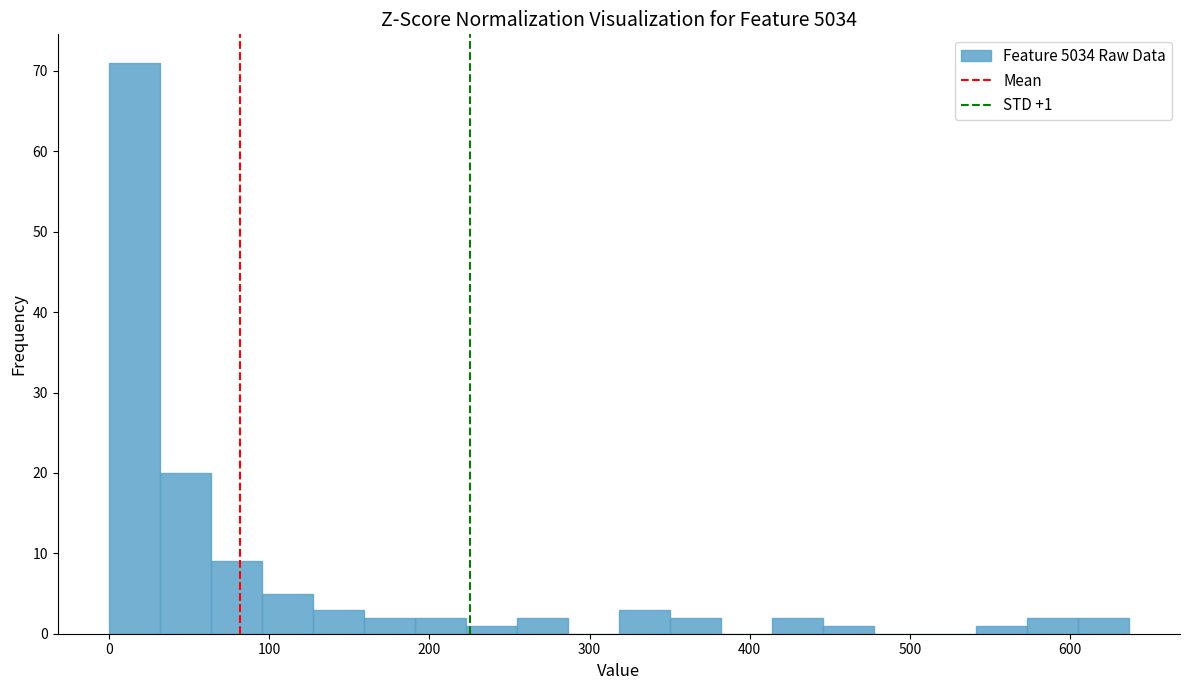

Around what value on the x-axis is the tallest bar? Give the approximate position of its centre, as read against the axis.

20